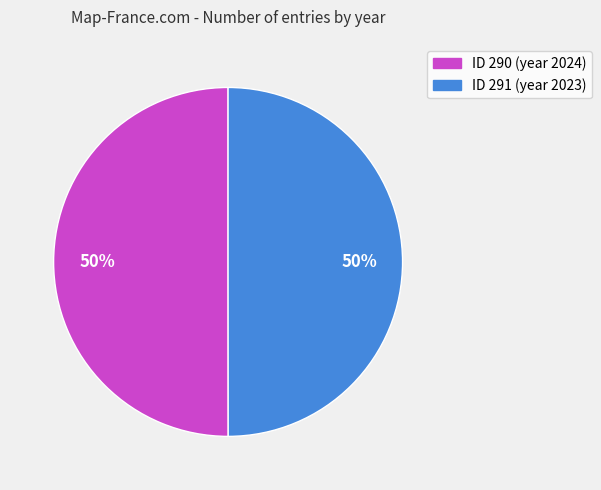

To the nearest percent, what is the average slice percentage?

50%